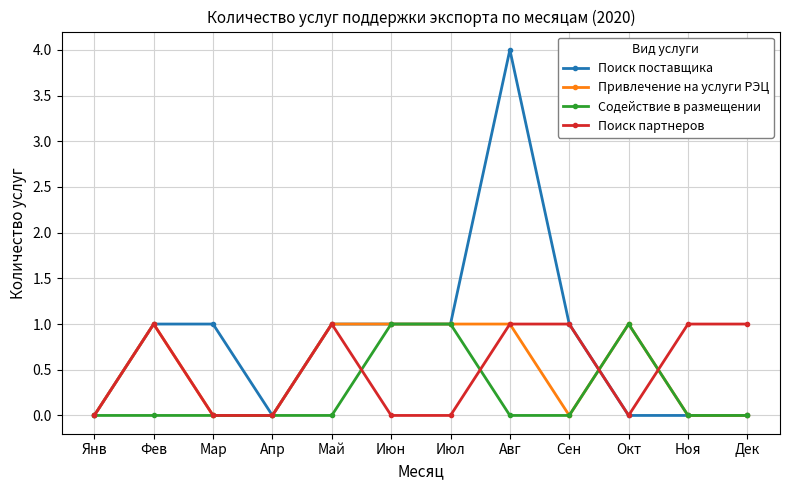

Count the Поиск поставщика values in the range 0 to 1.

11